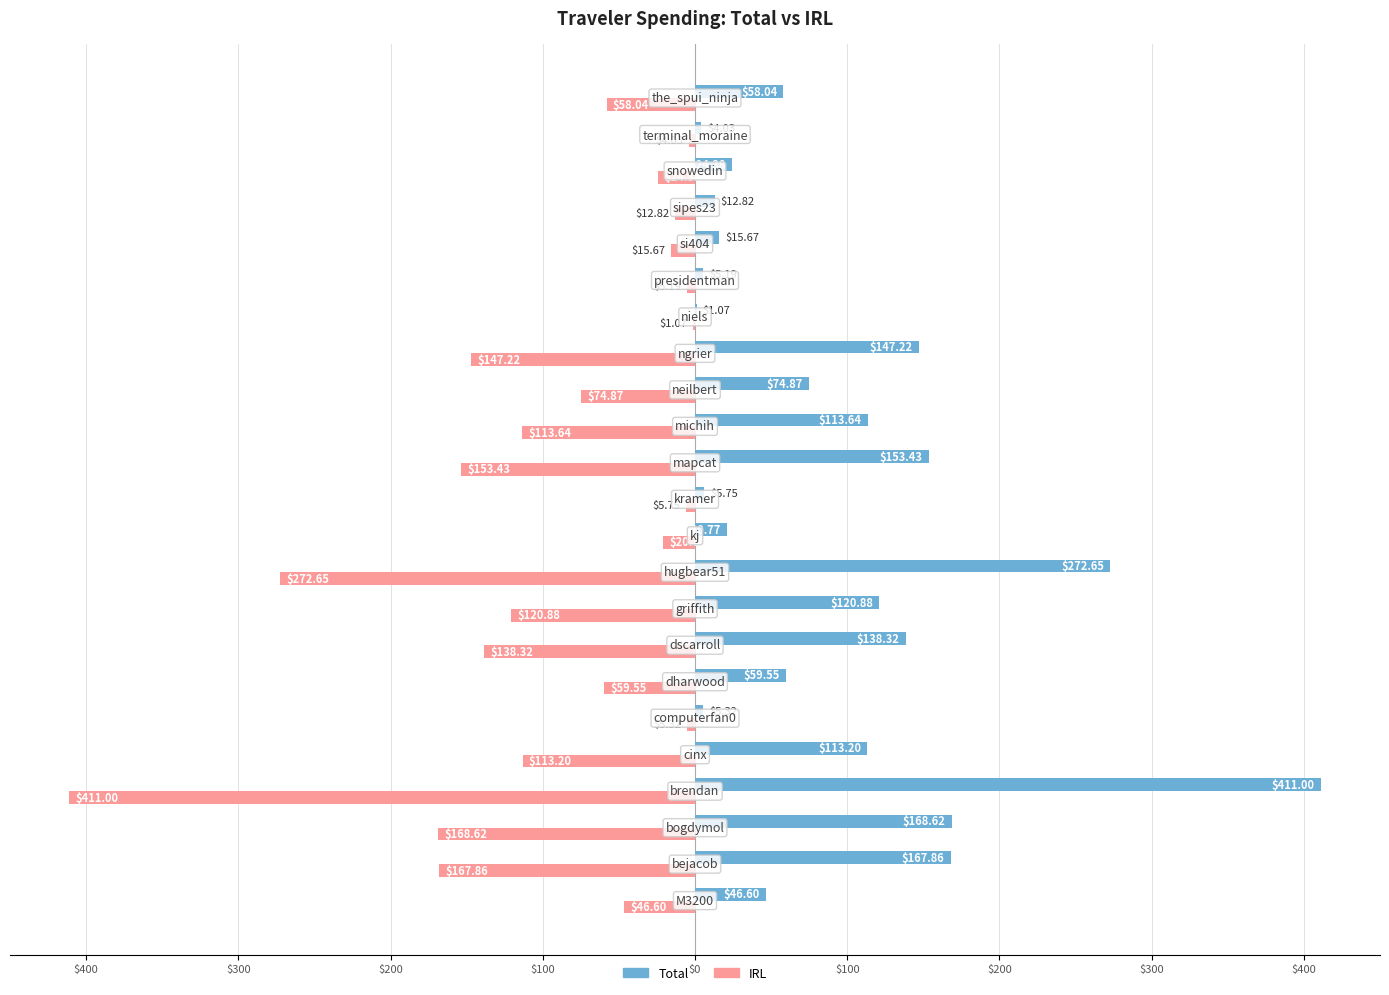

What are all the series names shown in the legend?

Total, IRL